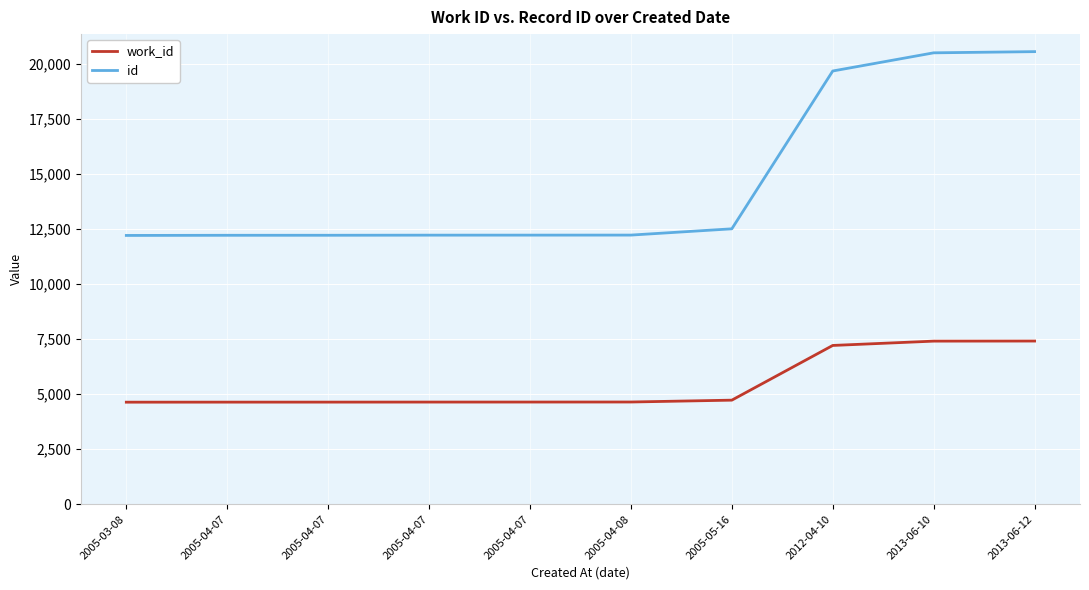

How many lines are shown in the chart?

2